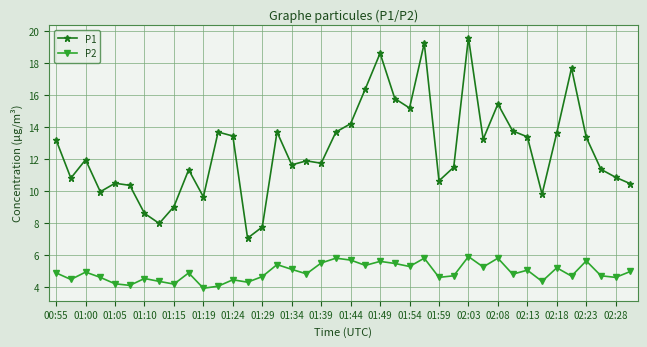

Rank the series by their average value, from highest to lowest.

P1, P2